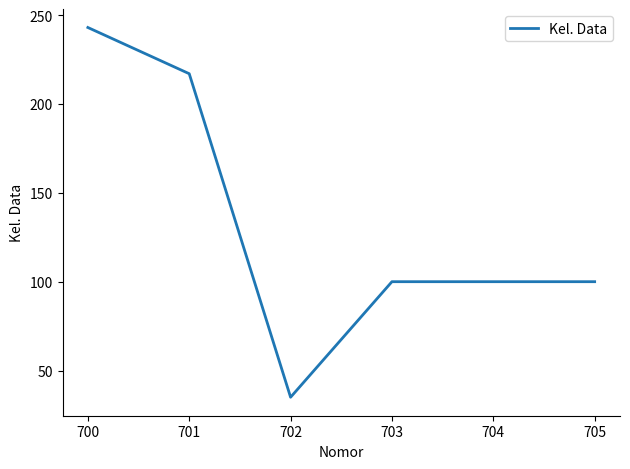

Where is the first local minimum?

702